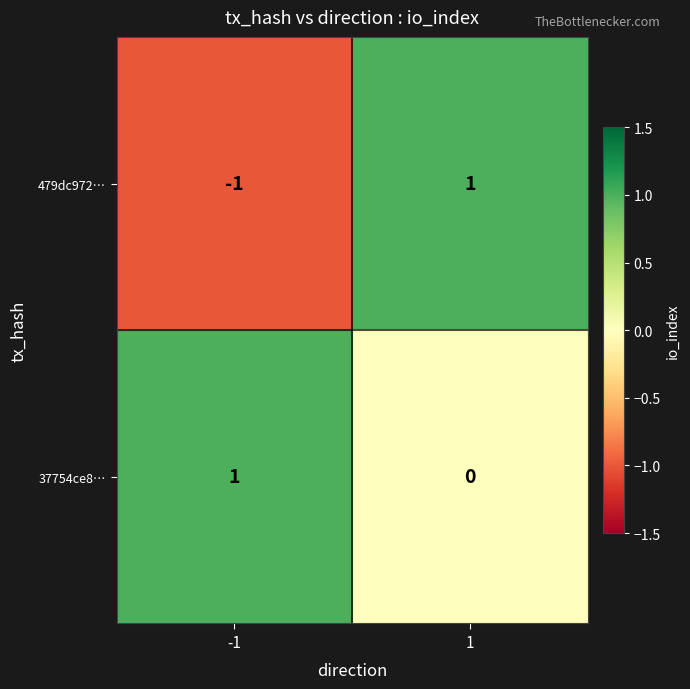

Between -1 and 1, which series saw the biggest shift?

479dc972…